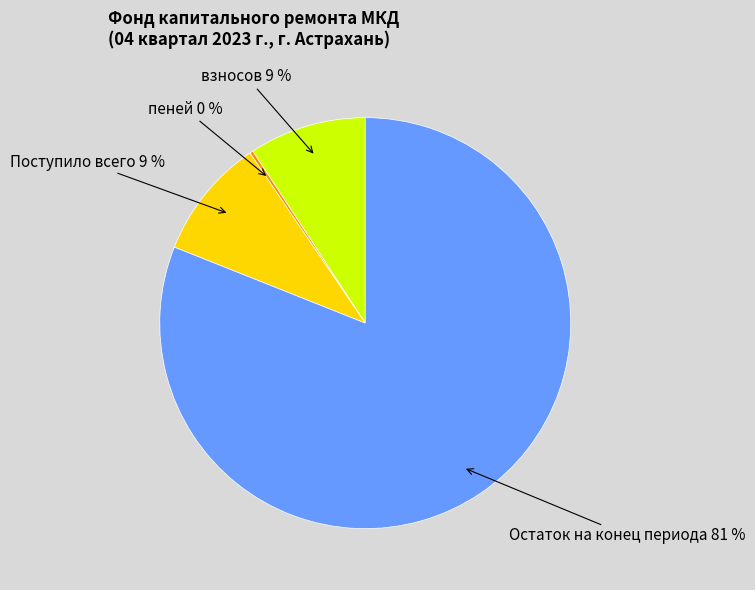

To the nearest percent, what is the average slice percentage?

25%